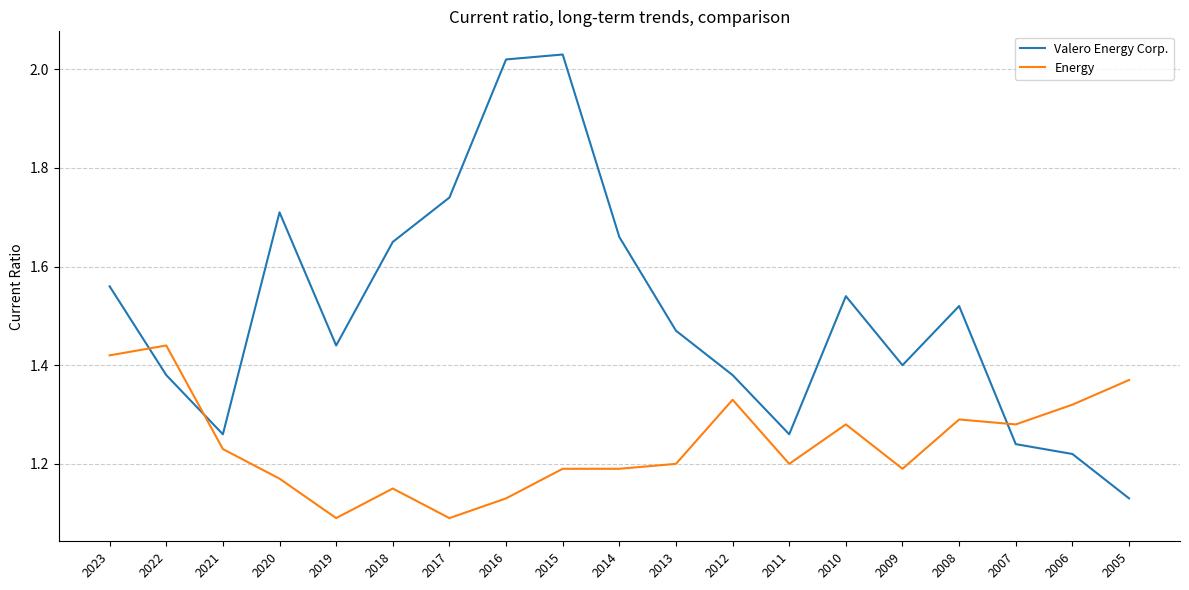

What is the difference between the maximum and minimum values in the Valero Energy Corp. series?

0.9